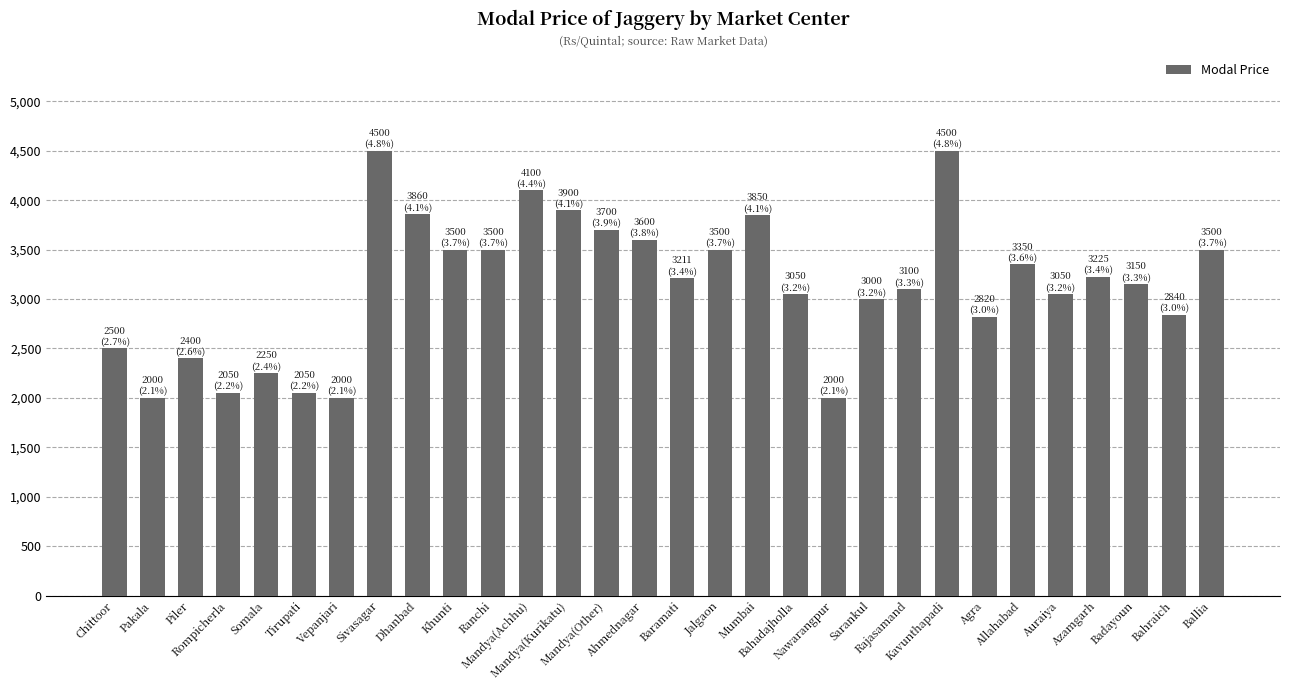

How many bars are there in total?

30